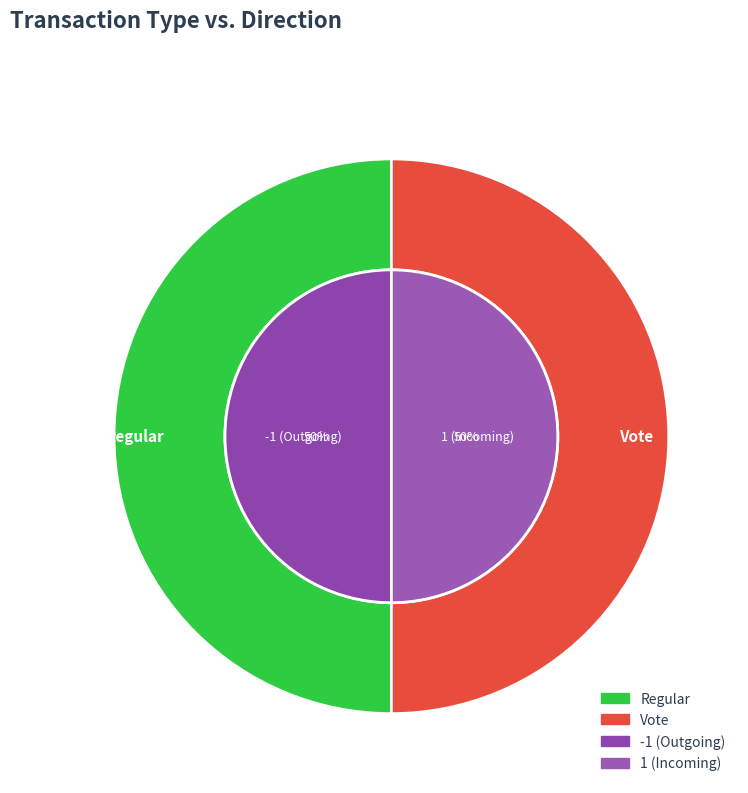

Is it true that Vote is 50% of the pie?

True